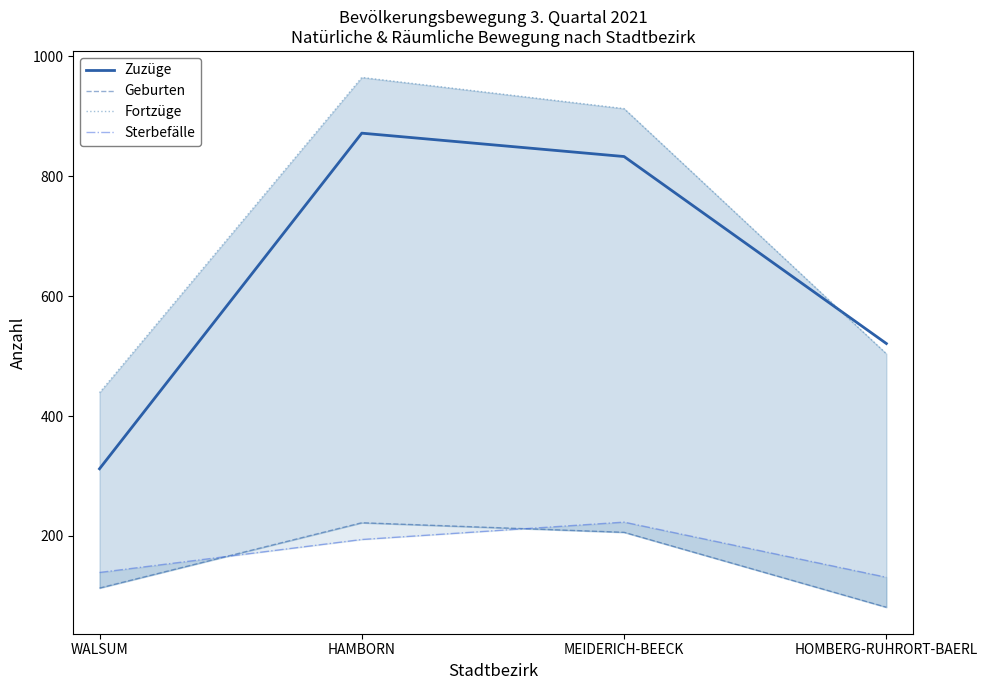

What is the difference between the Sterbefälle values at HAMBORN and HOMBERG-RUHRORT-BAERL?

63